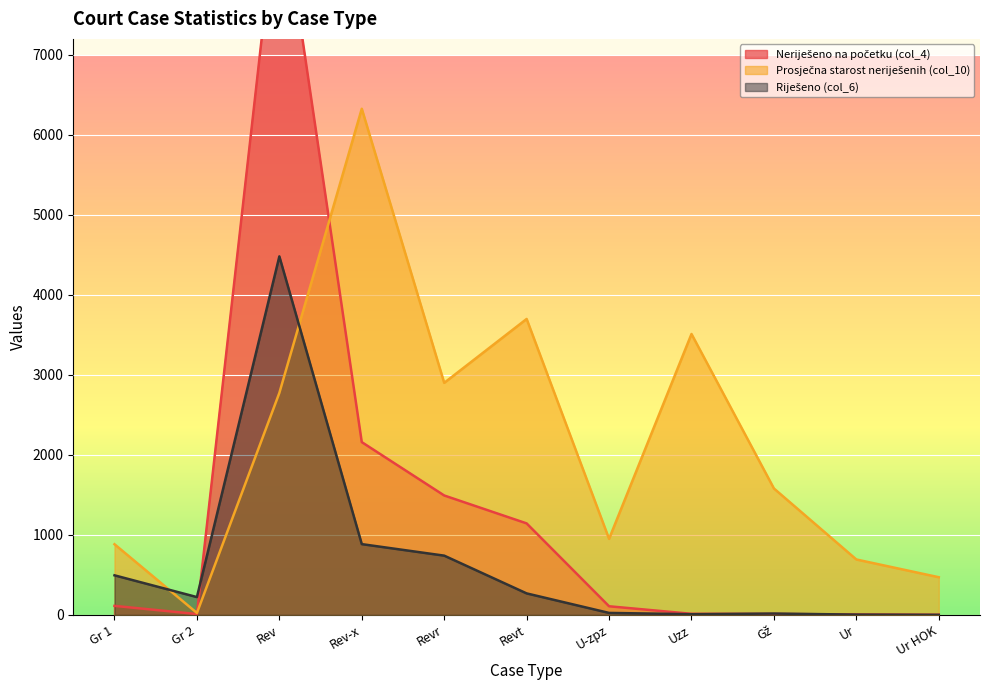

What is the difference between the highest and lowest values at Ur HOK?

470.2